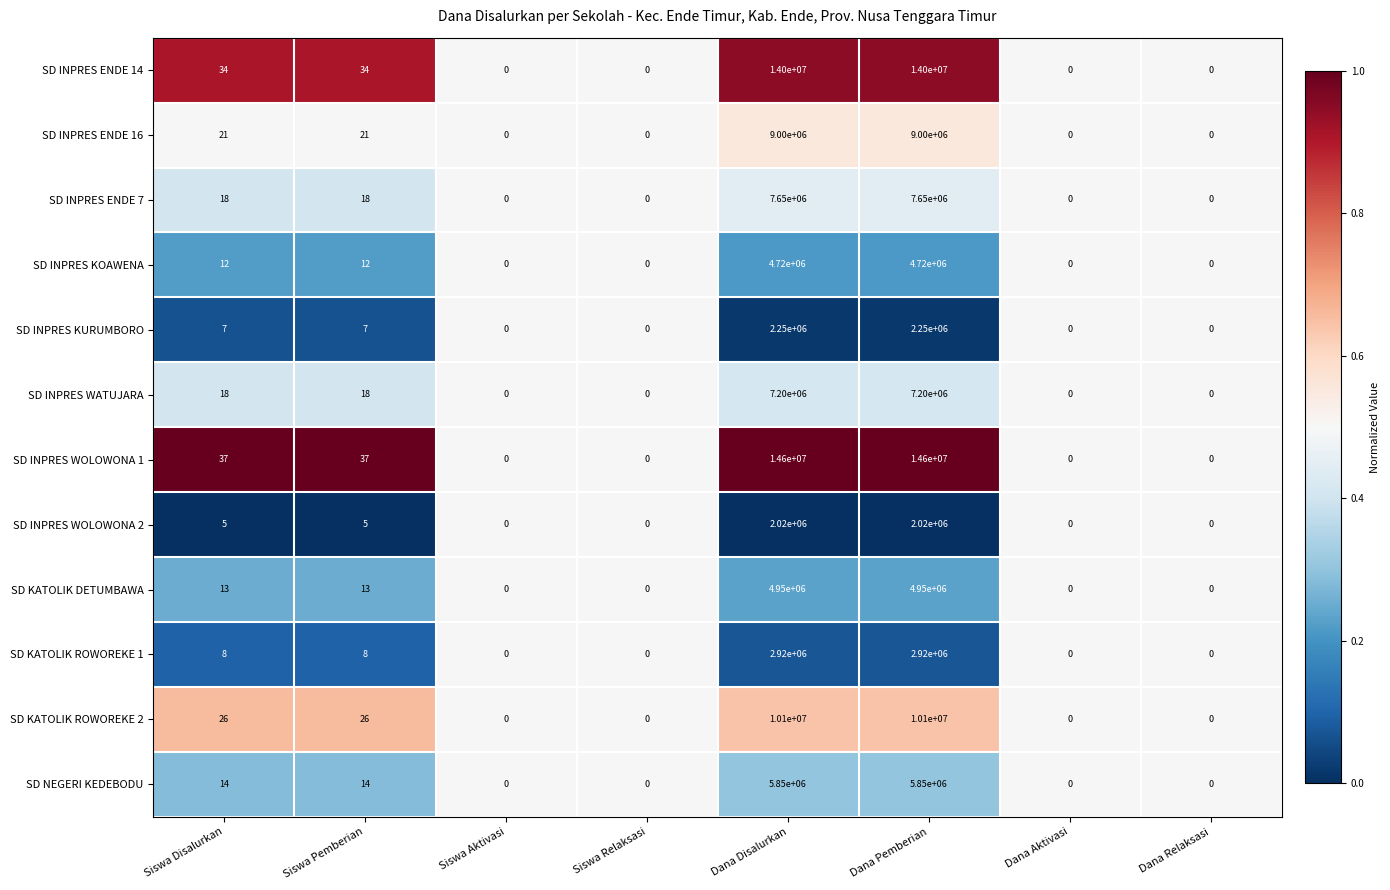

What is the greatest value displayed?

14600000